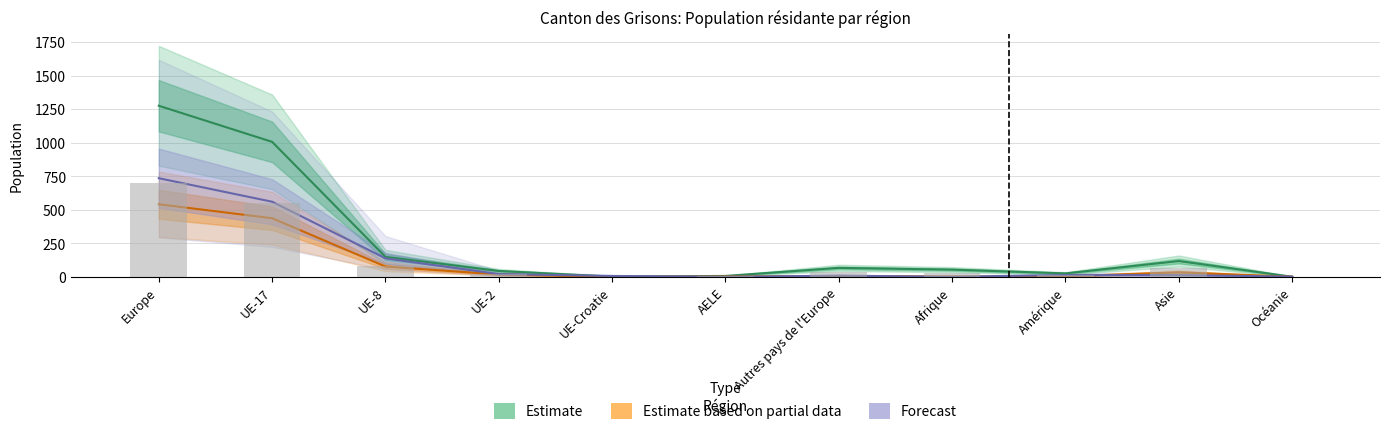

Where is Estimate based on partial data (Permis L) nearest to the value 270?

UE-17